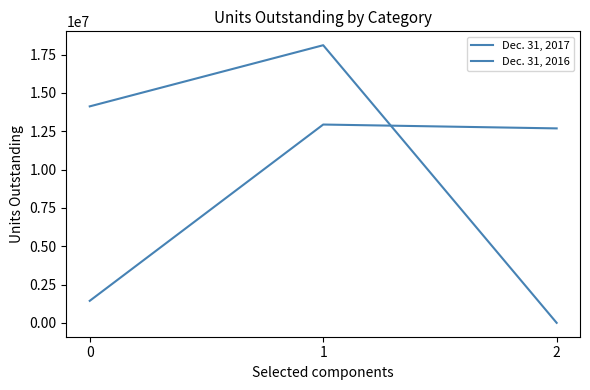

What is the sum of all Dec. 31, 2016 values?

27059730